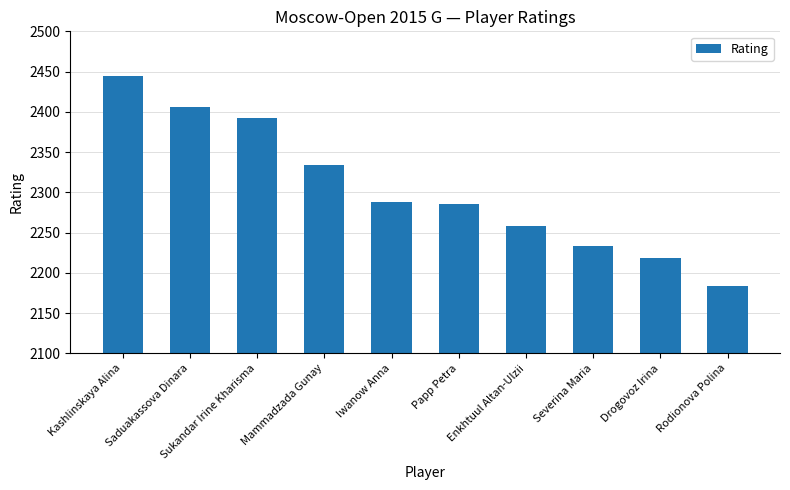

What is the approximate value at Drogovoz Irina, to the nearest 10?

2220